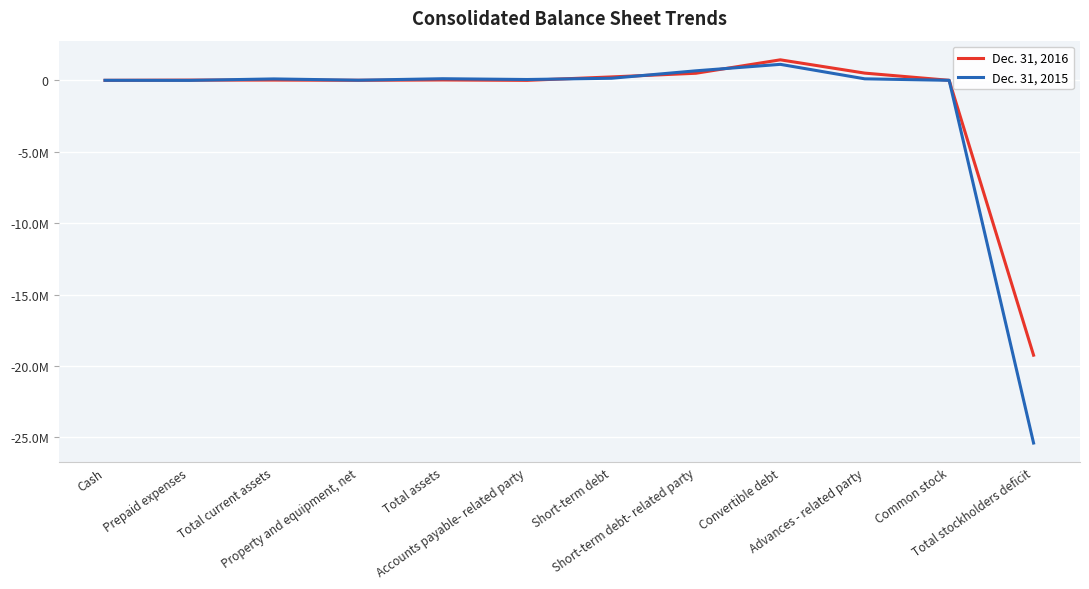

What are all the series names shown in the legend?

Dec. 31, 2016, Dec. 31, 2015